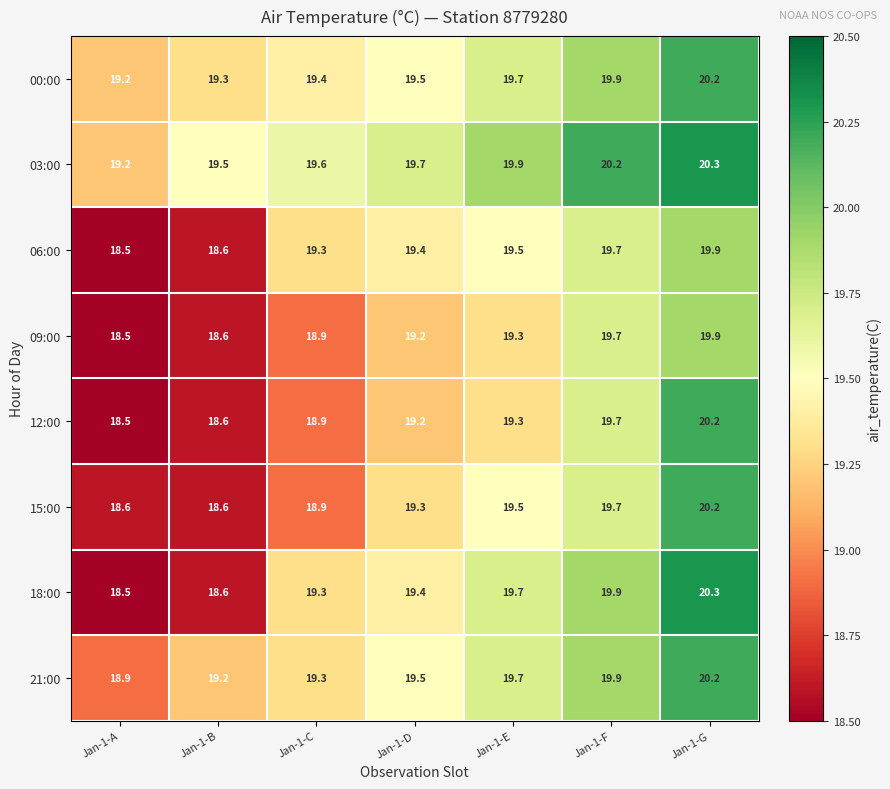

At how many categories does at least one series exceed 20?

2